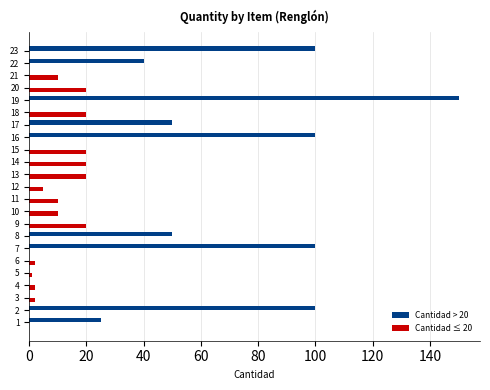

What is the greatest value displayed?

150